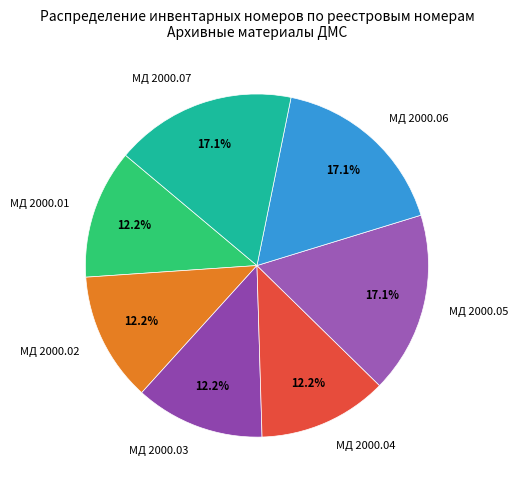

The МД 2000.04 slice represents 7% of the pie. True or false?

False